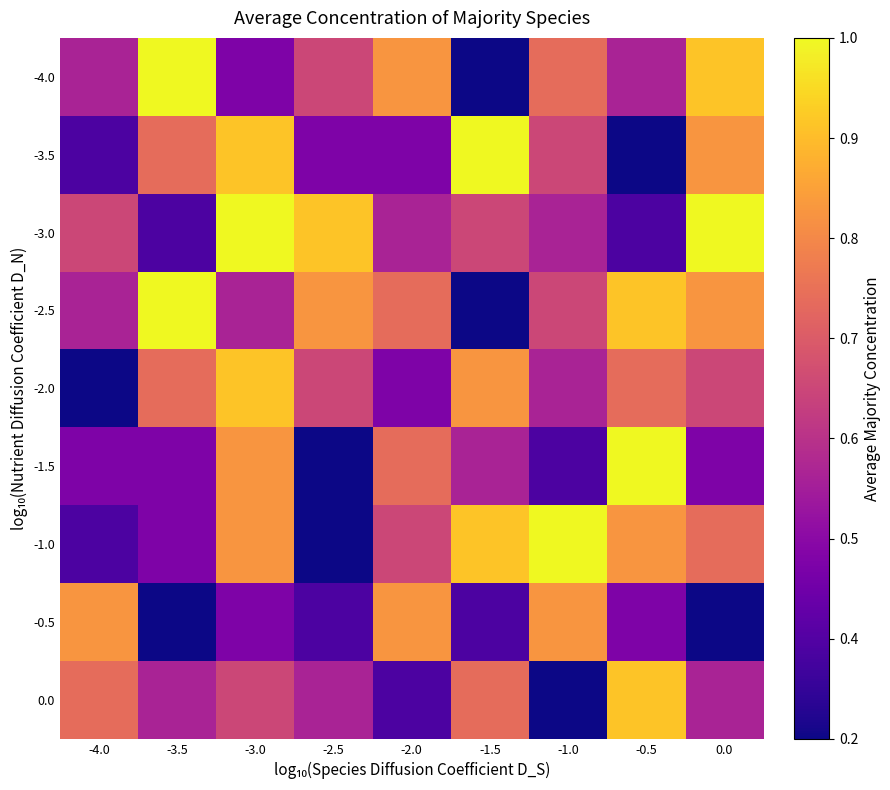

What is the difference between the highest and lowest values at -3.5?

0.8